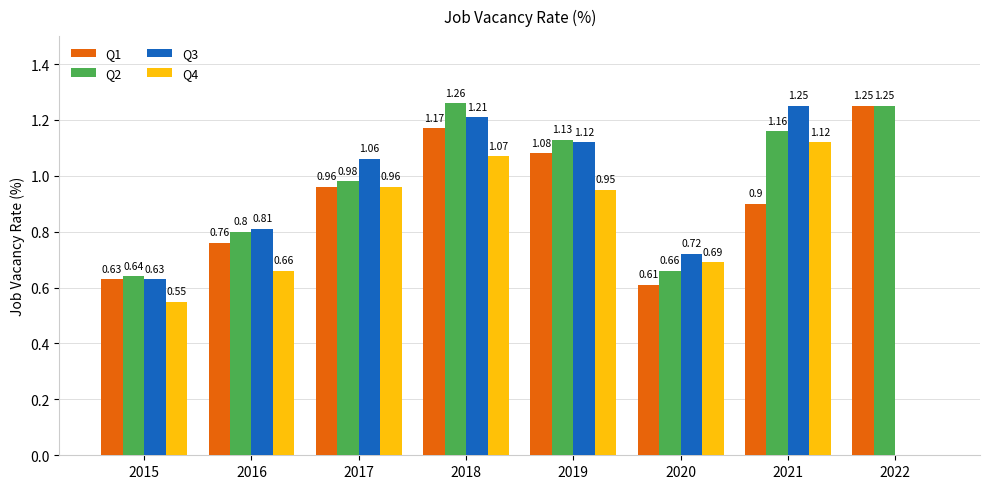

Which category has the highest value across all series?

2018